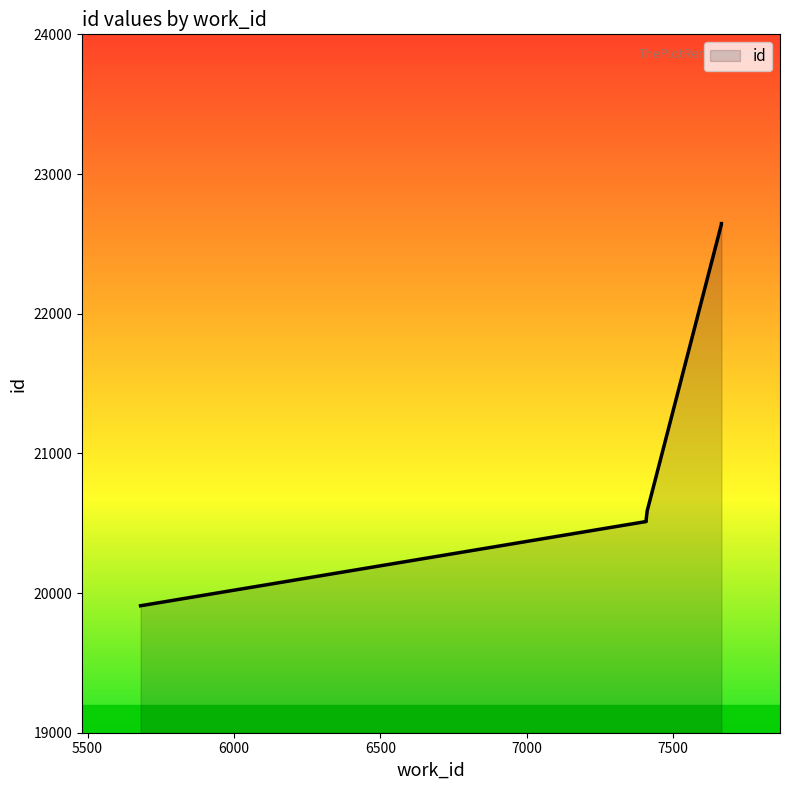

What is the smallest value displayed?

19909